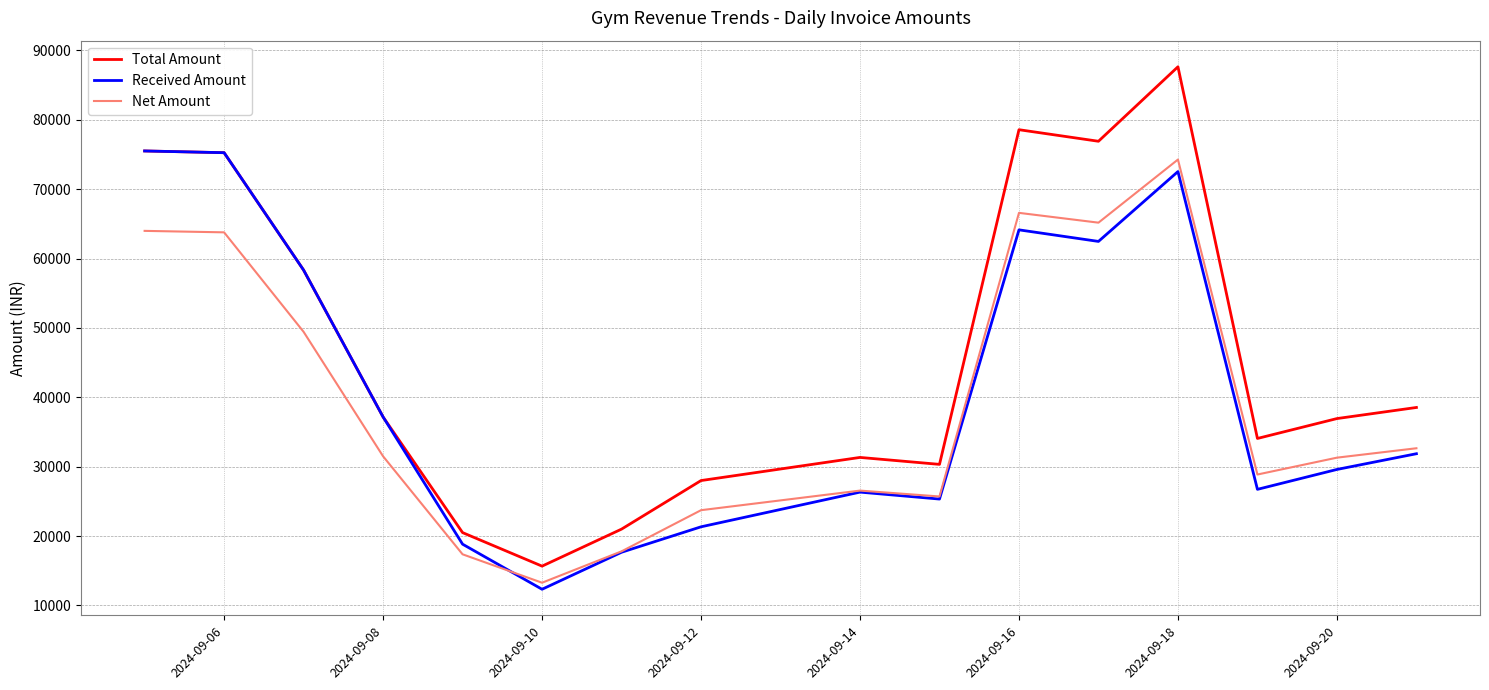

Which series has the widest spread of values?

Total Amount